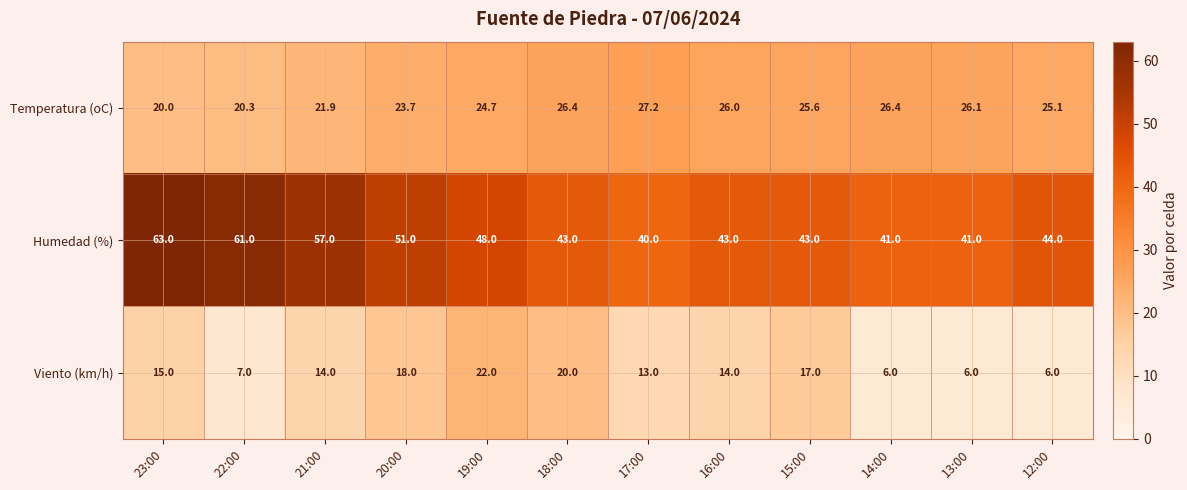

What is the minimum value for Humedad (%)?

40.0